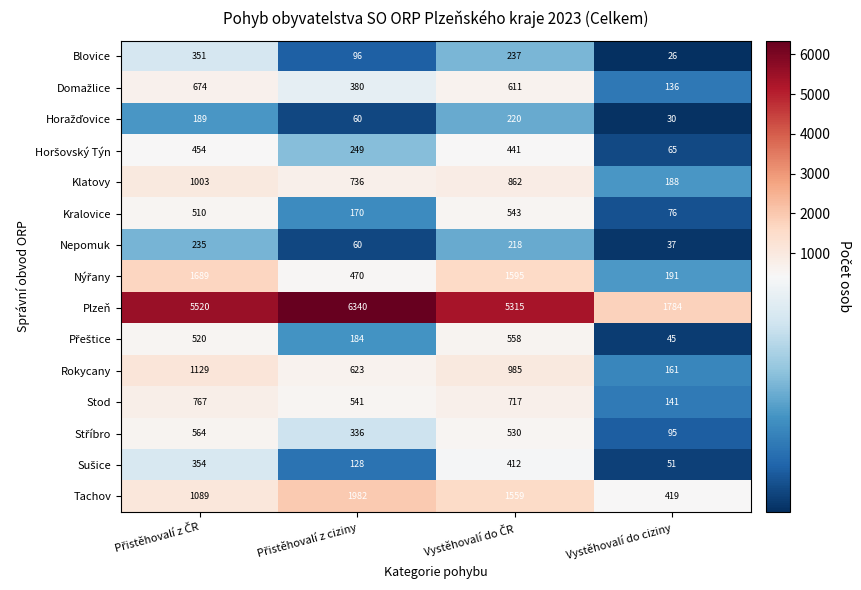

What is the sum of all Plzeň values?

18959